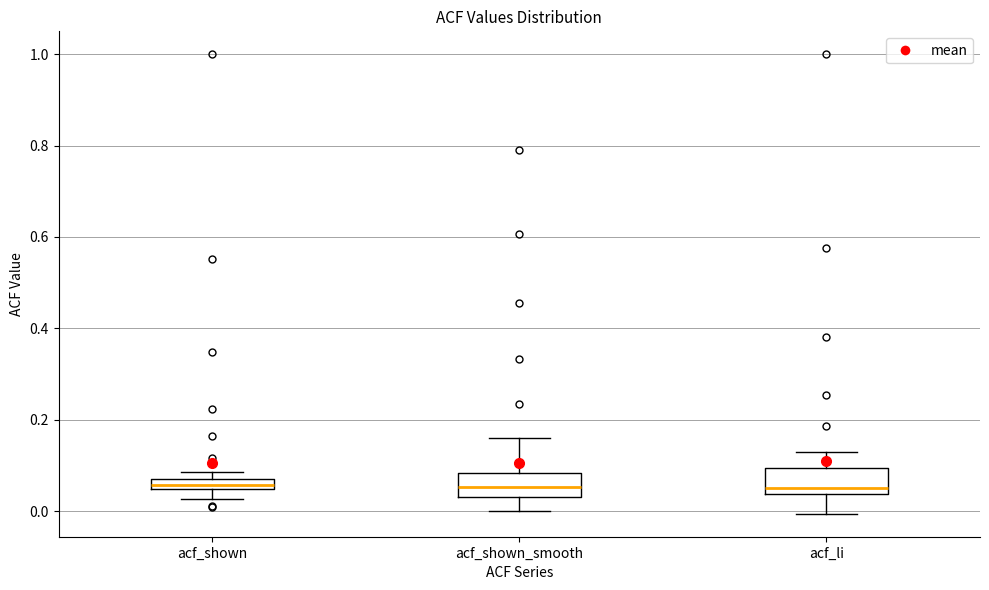

Where does the lower whisker of the box for acf_li end on the y-axis? The values are not printed on the chart, so give them approximately, as read against the axis.

0.00